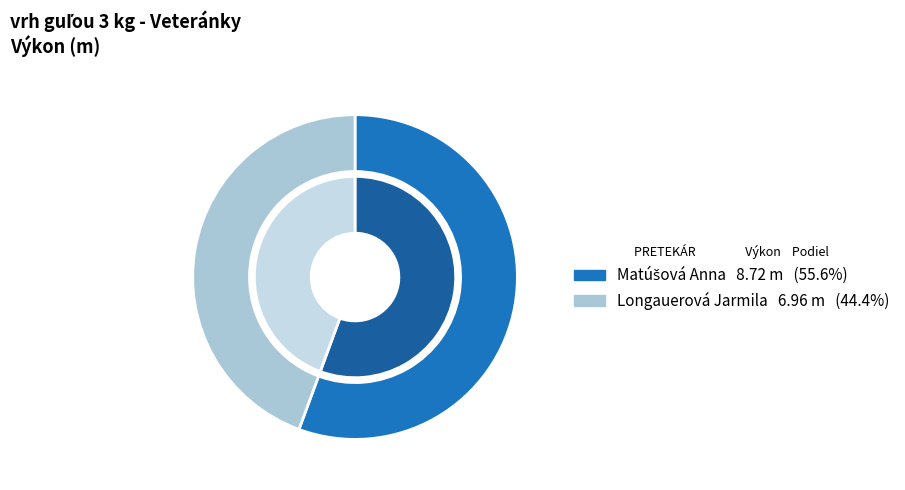

What is the change in value from Matúšová Anna to Longauerová Jarmila?

-1.8